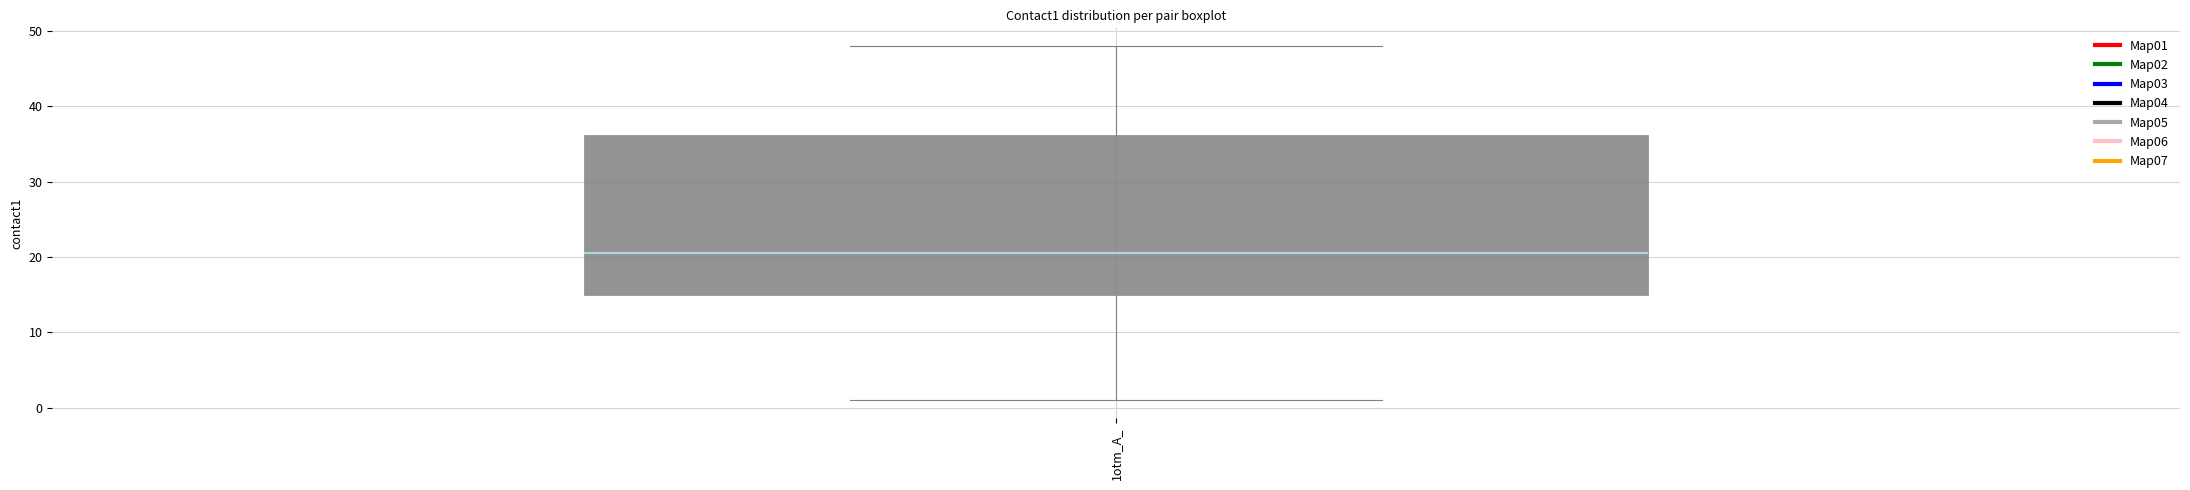

Read this box plot against the y-axis: the position of the median line, the range covered by the box, and the ends of both whiskers. The values are not printed on the chart, so give them approximately, as read against the axis.

median 21, box 15 to 36, whiskers 1 to 48